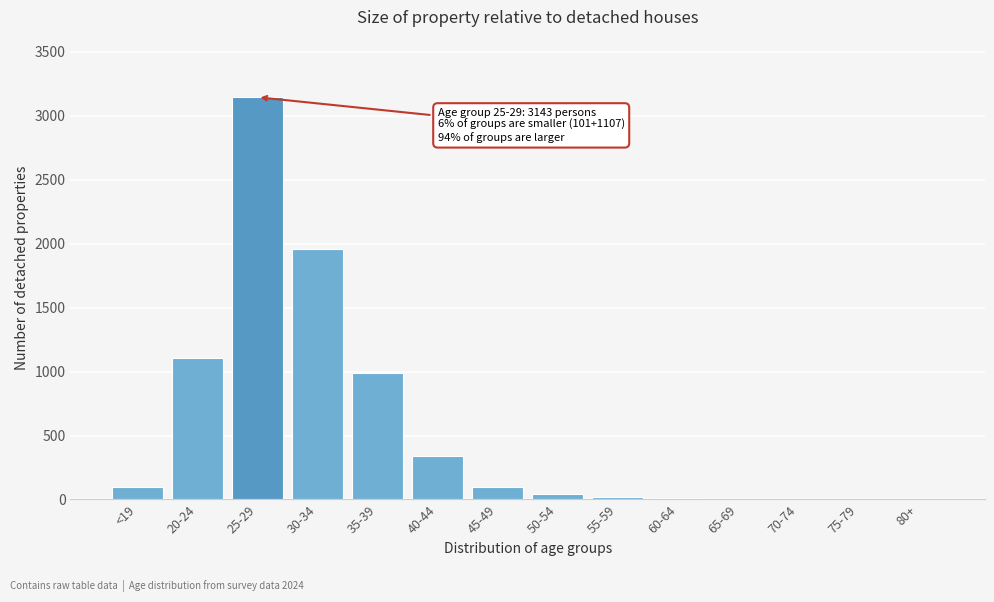

At which label is the value closest to 1571?

30-34